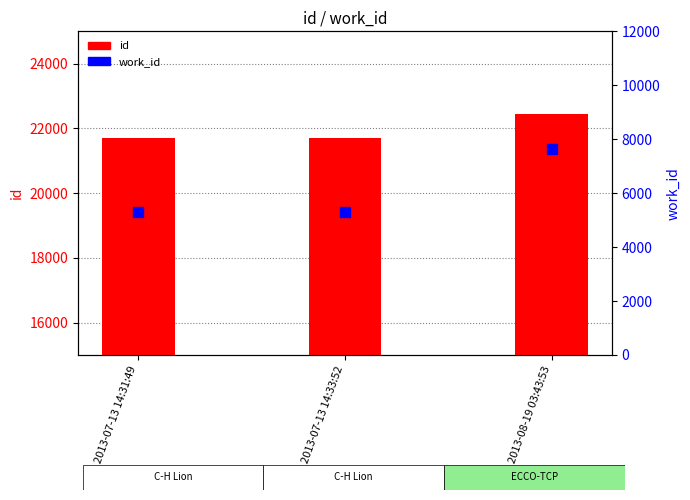

Which series has the widest spread of Y values?

work_id